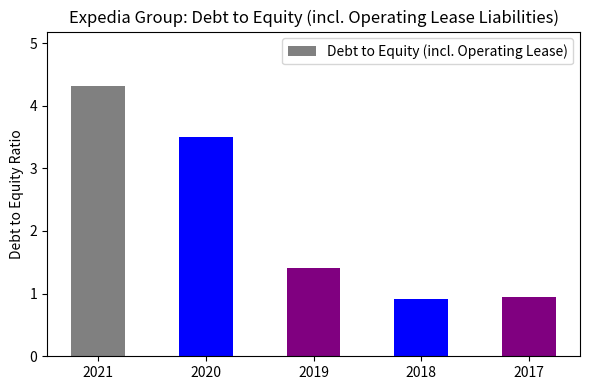

What is the value of the 3rd bar from the left?

1.4